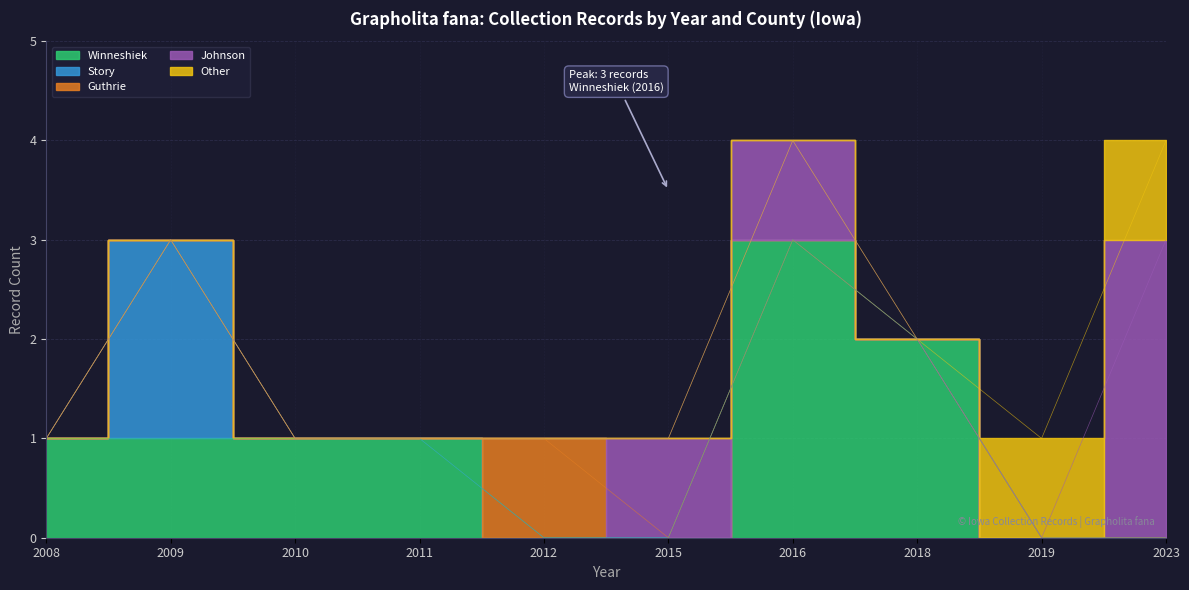

True or false: Guthrie and Winneshiek intersect in this chart.

True